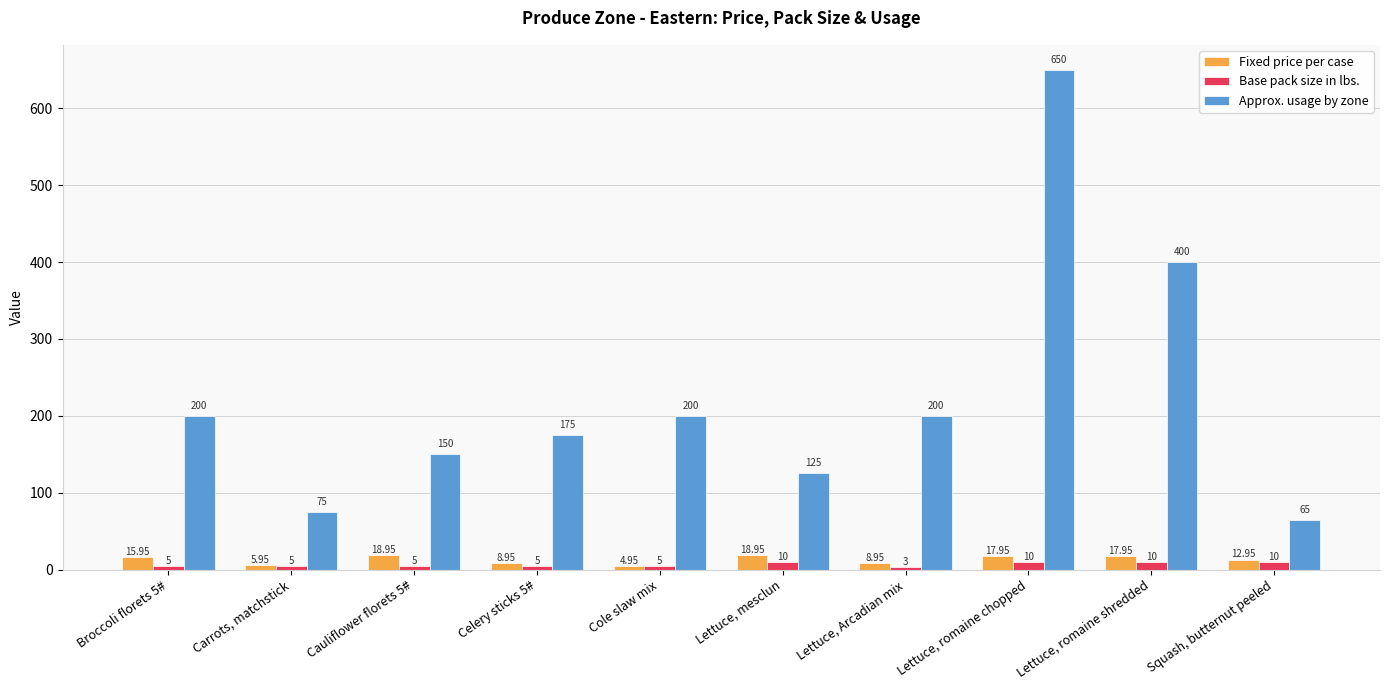

Which series has the widest spread of values?

Approx. usage by zone